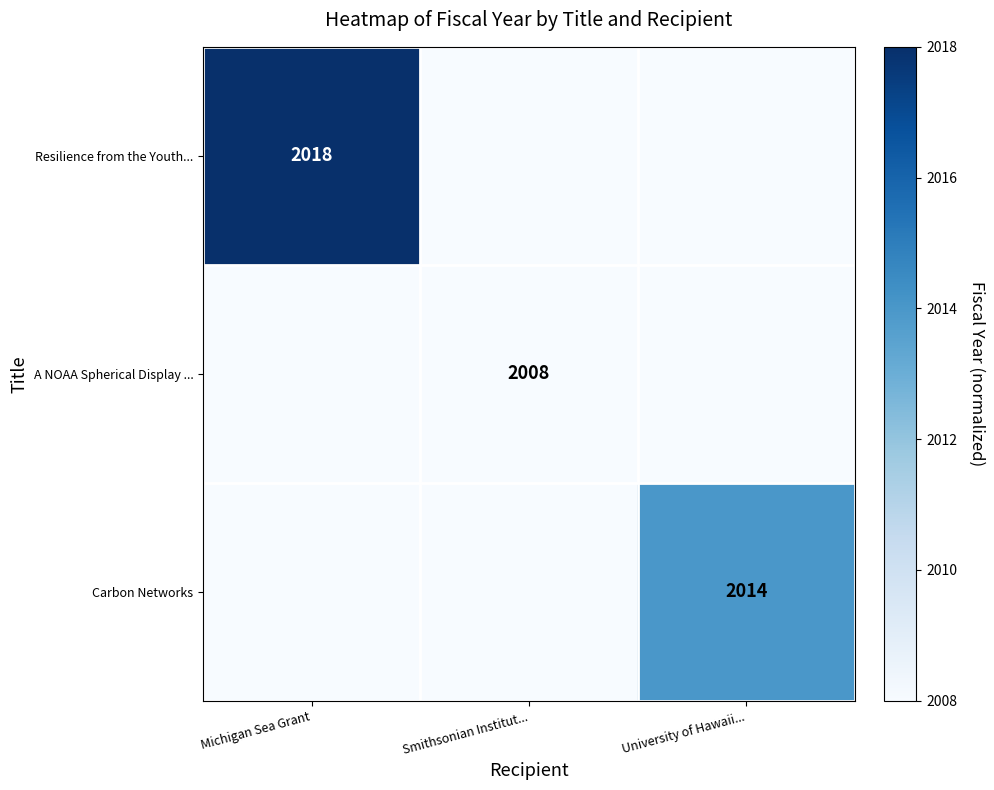

True or false: A NOAA Spherical Display ... has a value of 588 at Smithsonian Institut....

False